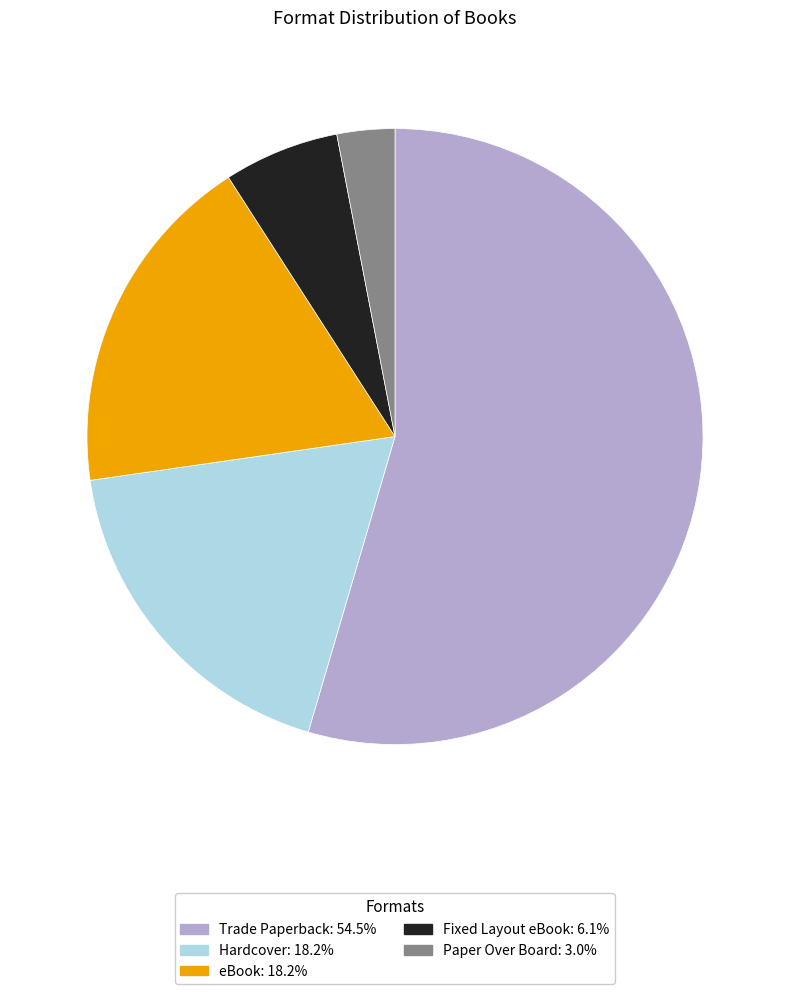

Combined, do Fixed Layout eBook and Hardcover account for over 50%?

No